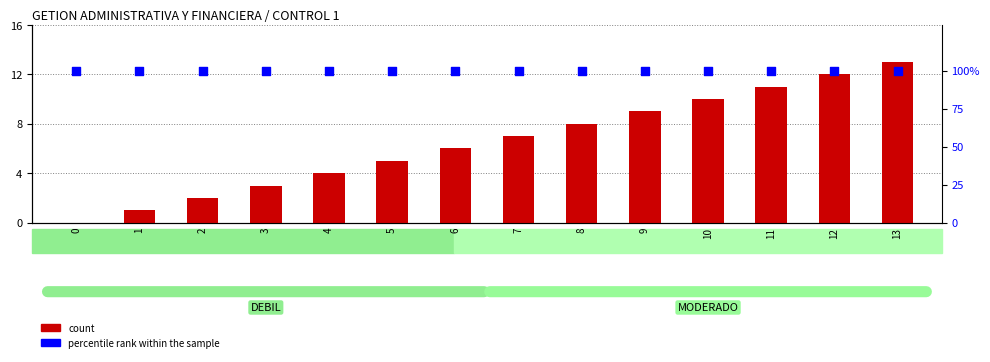

At how many categories does at least one series exceed 31?

14